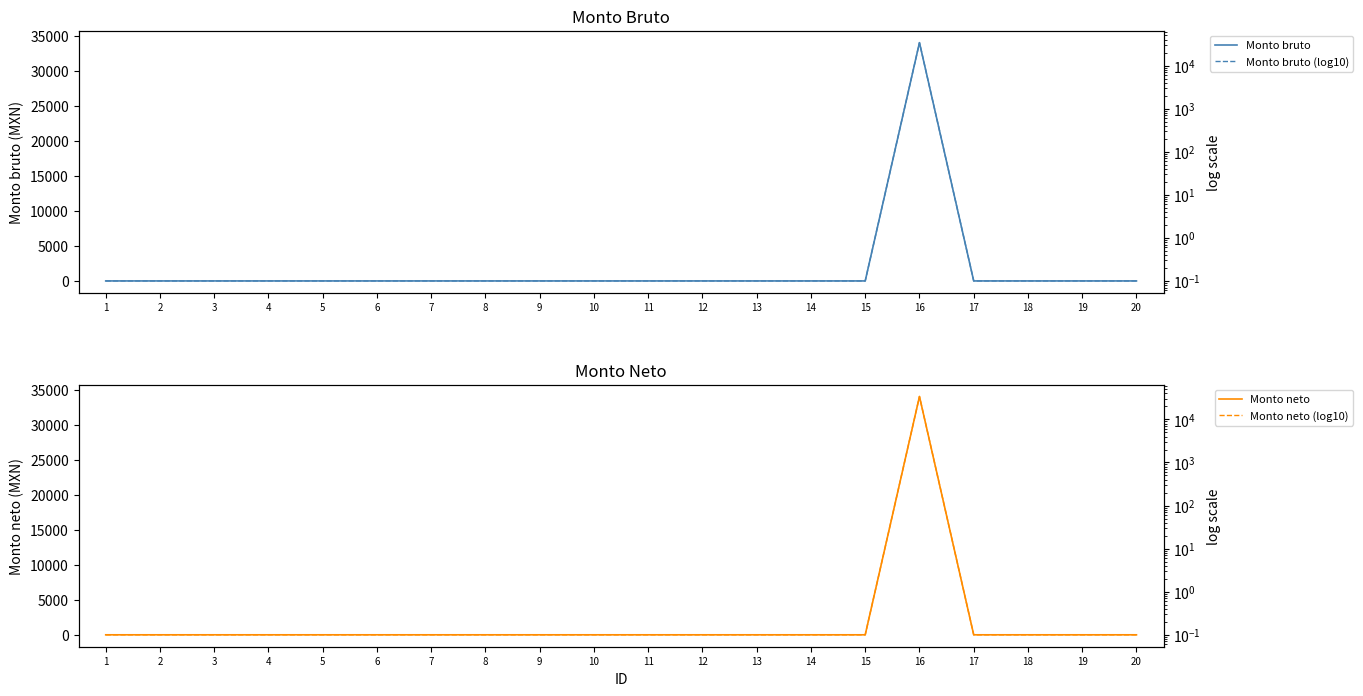

At how many categories does at least one series exceed 8552?

1